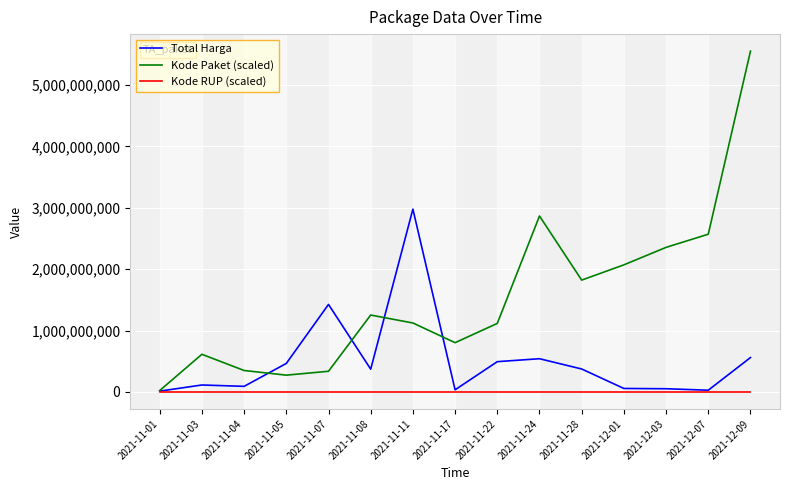

Does the chart display data point markers on the line(s)?

No